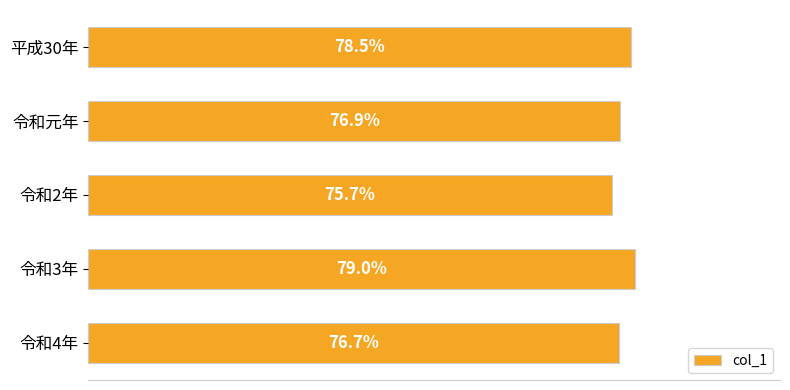

Which has a higher value, 令和元年 or 令和4年?

令和元年